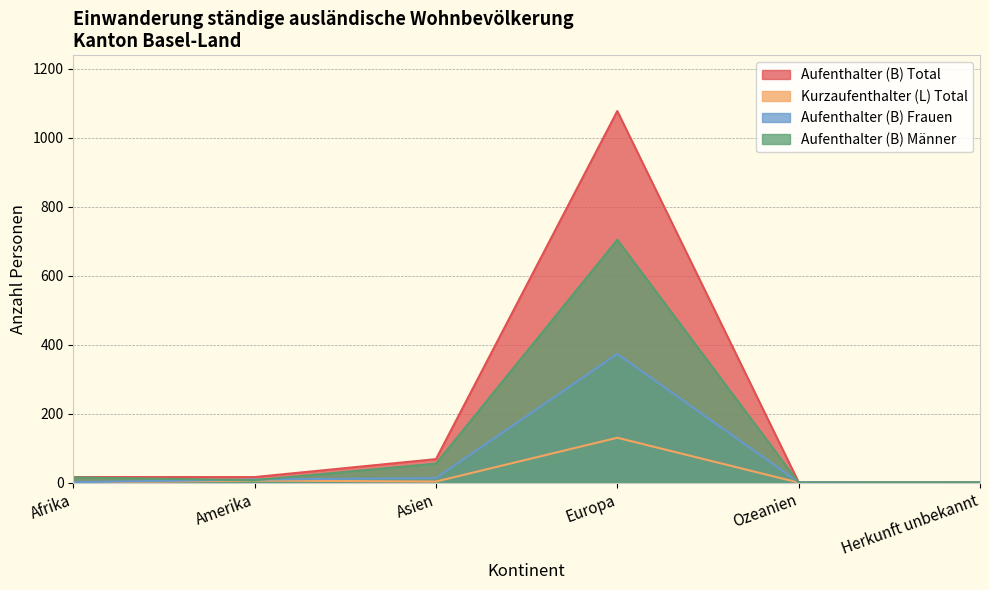

True or false: Aufenthalter (B) Frauen and Aufenthalter (B) Total intersect in this chart.

False